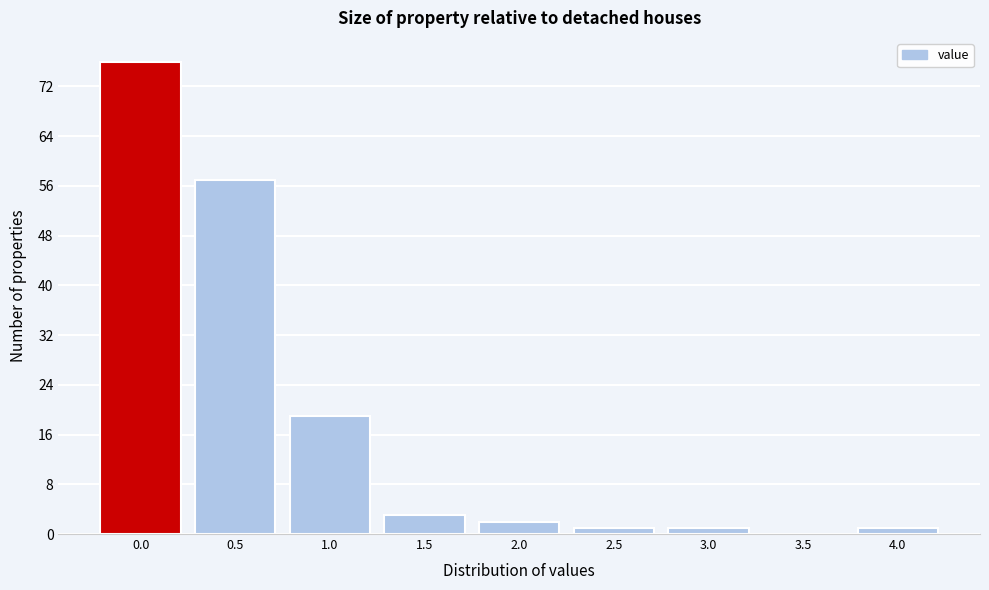

Reading left to right, list all the values displayed in this chart.

0.0=76	0.5=57	1.0=19	1.5=3	2.0=2	2.5=1	3.0=1	3.5=0	4.0=1